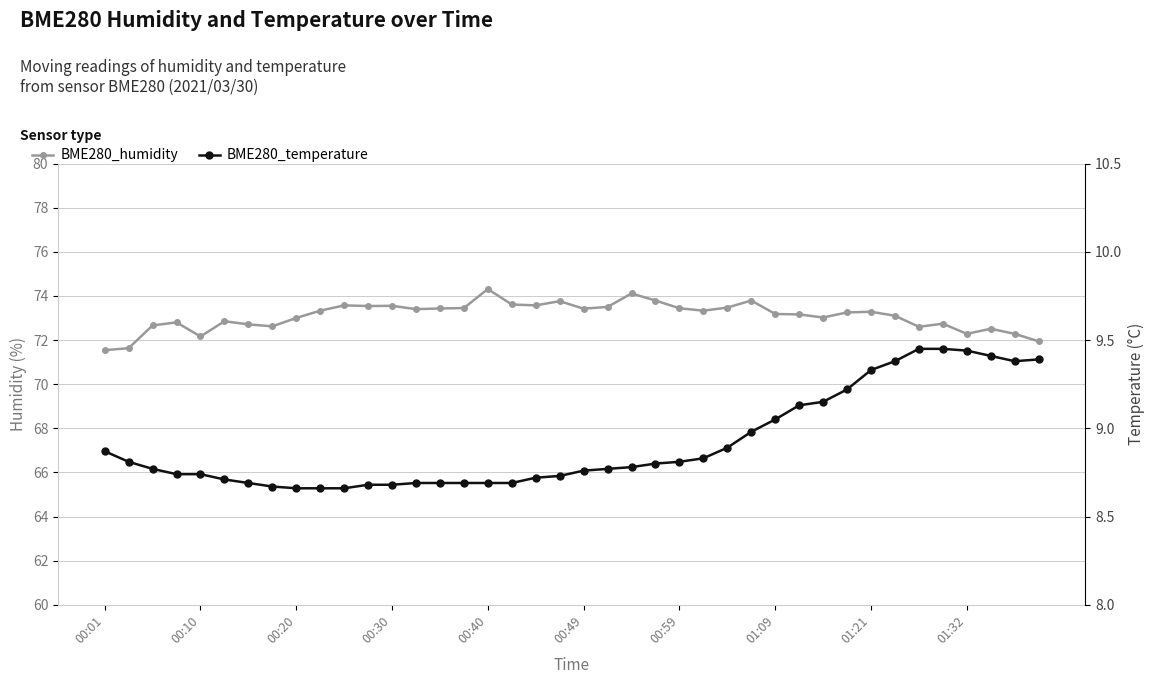

What is the lowest value of the BME280_humidity series?

71.5